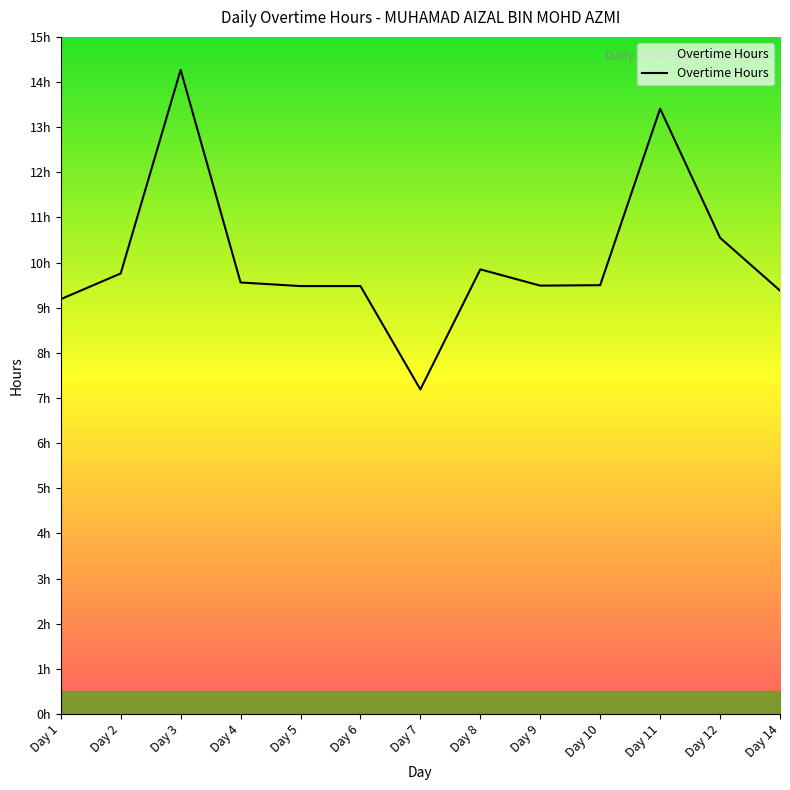

Which label corresponds to the largest value in the chart?

Day 3